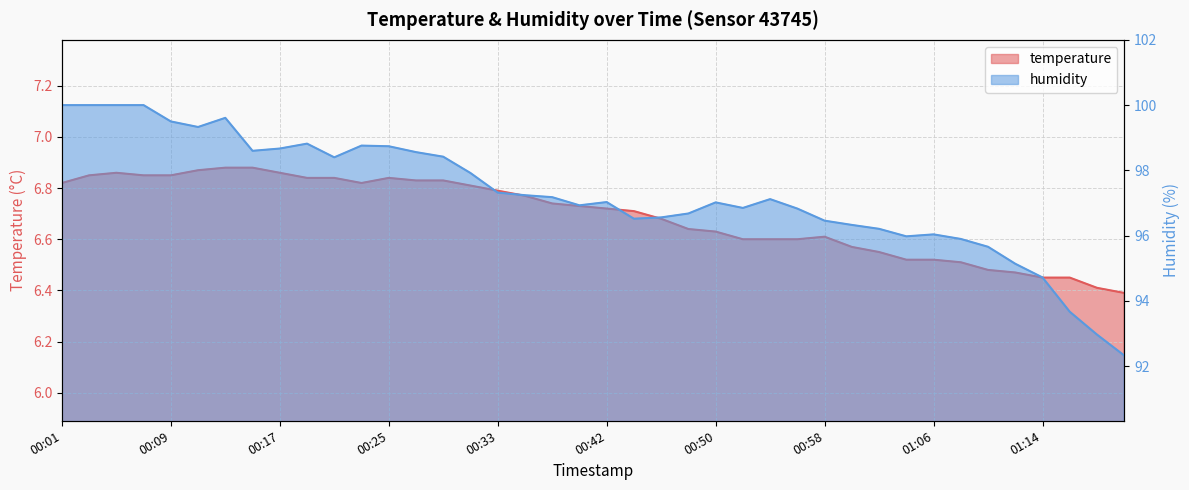

What is the spread (max minus min) of values at 00:56?

90.2